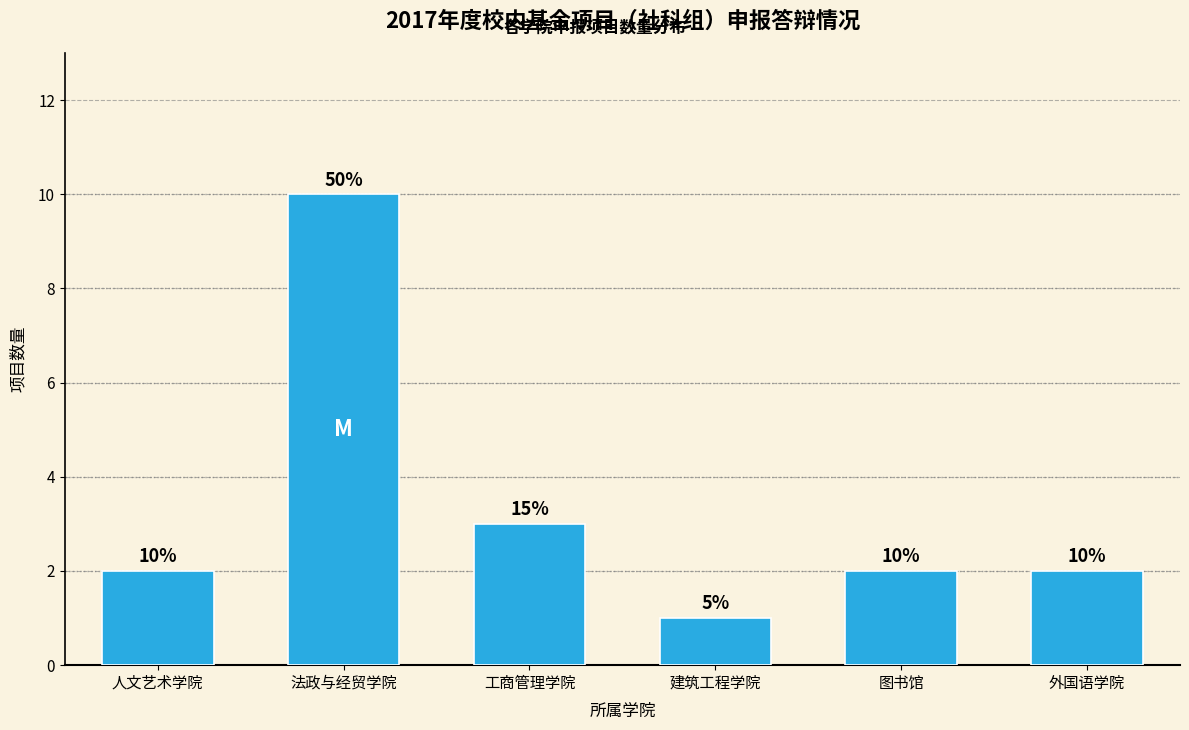

Reading left to right, what are all the values shown in this chart?

2	10	3	1	2	2